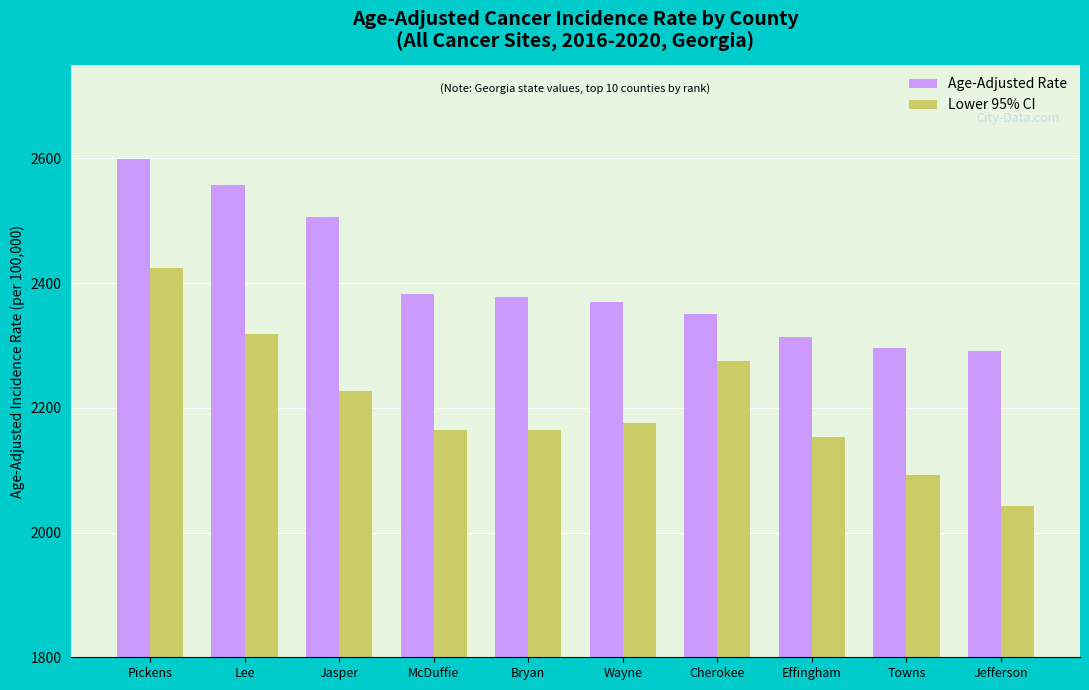

Between Wayne and Effingham, which series saw the biggest shift?

Age-Adjusted Rate